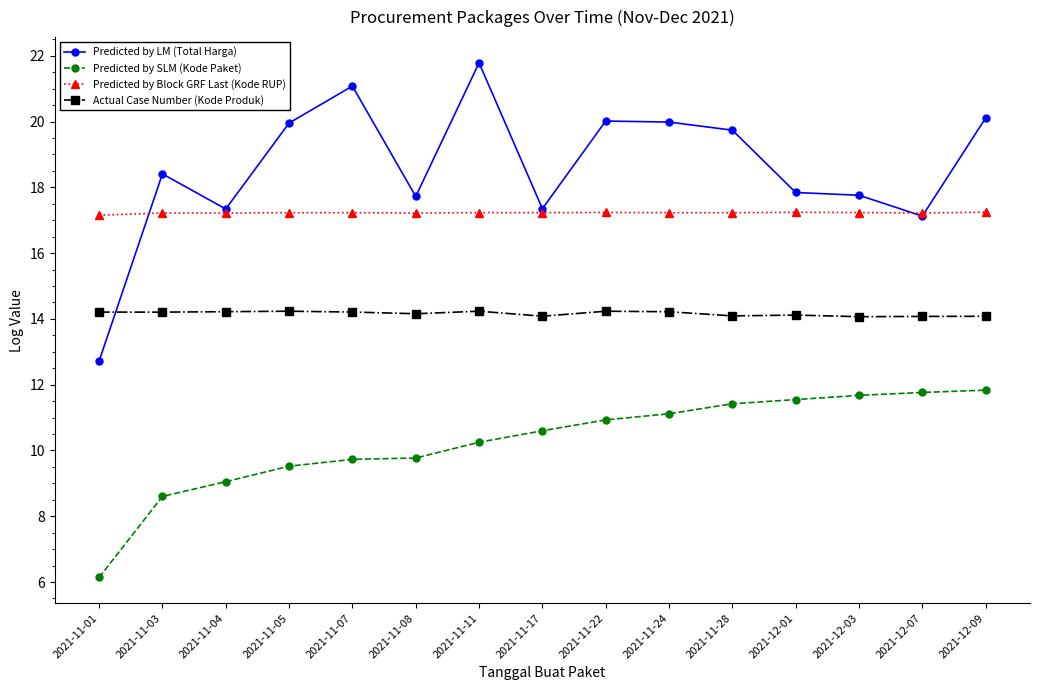

List the series in order of their peak value, lowest first.

Predicted by SLM (Kode Paket), Actual Case Number (Kode Produk), Predicted by Block GRF Last (Kode RUP), Predicted by LM (Total Harga)